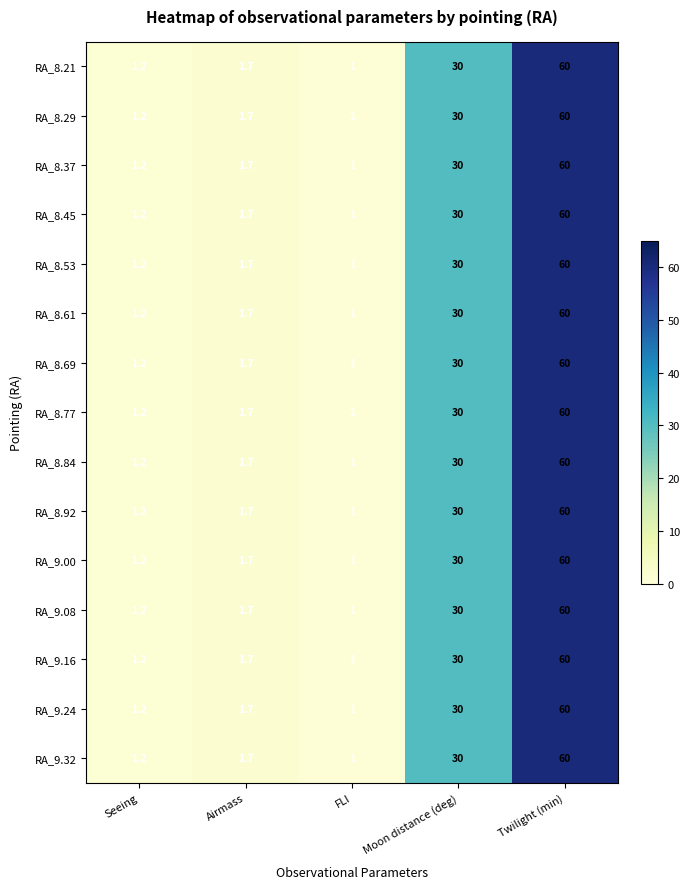

Rank the categories by RA_8.45 value from highest to lowest.

Twilight (min), Moon distance (deg), Airmass, Seeing, FLI